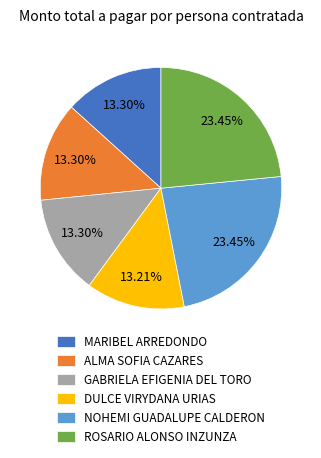

Is there any slice that represents more than half of the pie?

No